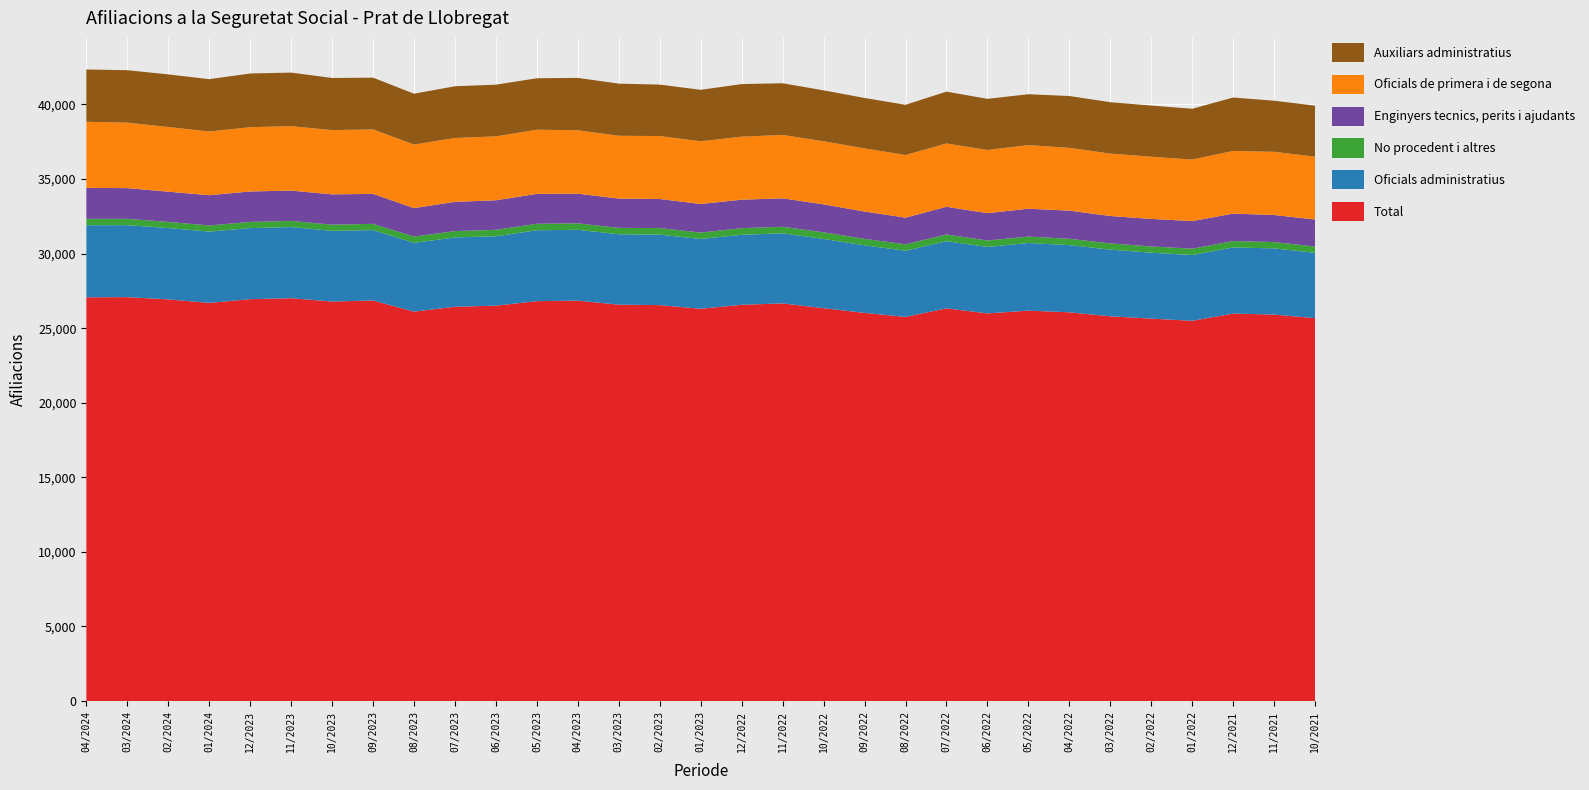

Reading right to left, list all the values displayed in this chart.

Total: 25670	25911	25979	25495	25640	25795	26065	26175	25990	26330	25755	26025	26340	26660	26570	26300	26545	26575	26845	26810	26510	26435	26110	26855	26785	27010	26945	26695	26930	27080	27070
Oficials administratius: 4380	4437	4435	4410	4420	4470	4505	4535	4455	4500	4435	4530	4640	4700	4690	4680	4725	4720	4750	4755	4650	4650	4610	4720	4740	4770	4765	4780	4785	4825	4830
No procedent i altres: 424	427	427	425	420	420	425	430	435	450	435	435	445	440	445	430	440	430	435	435	435	425	425	420	415	410	415	410	410	425	430
Enginyers tecnics, perits i ajudants: 1811	1812	1839	1850	1845	1835	1885	1870	1830	1860	1785	1830	1875	1905	1910	1915	1950	1965	1985	2005	1980	1960	1905	2010	2030	2035	2040	2030	2025	2060	2075
Oficials de primera i de segona: 4210	4237	4205	4125	4170	4185	4210	4265	4235	4245	4200	4235	4230	4250	4225	4205	4220	4210	4255	4300	4285	4280	4260	4320	4310	4320	4310	4270	4340	4390	4435
Auxiliars administratius: 3423	3425	3580	3405	3430	3445	3475	3410	3430	3475	3365	3380	3415	3465	3525	3450	3450	3495	3510	3450	3465	3470	3410	3470	3495	3590	3600	3510	3525	3515	3505